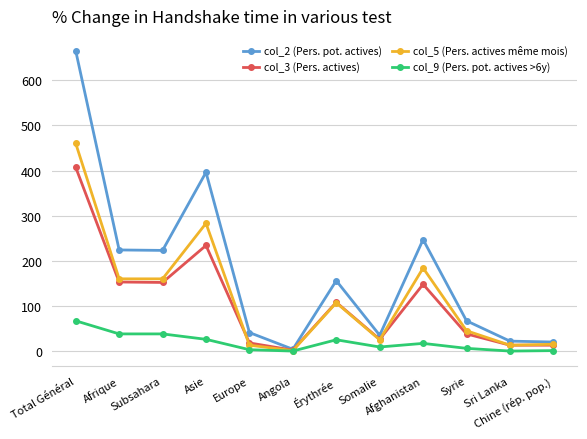

How many lines are shown in the chart?

4